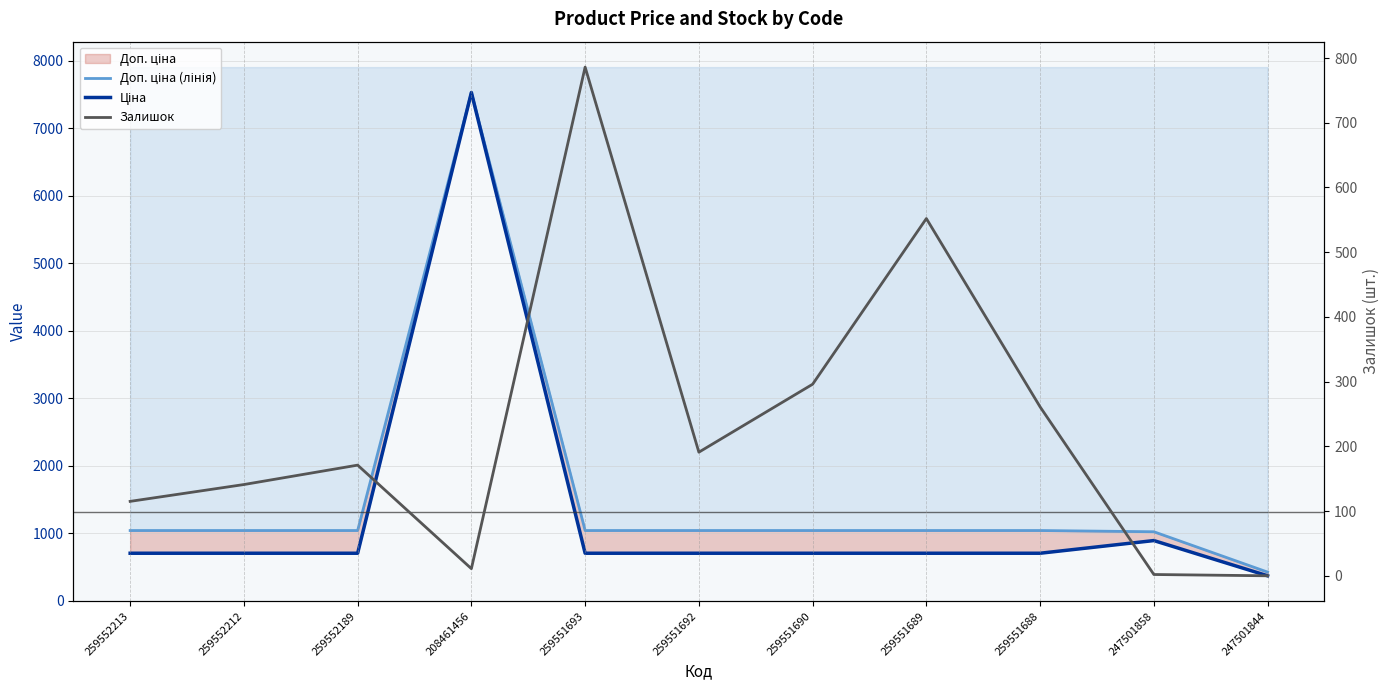

True or false: Залишок has a value of 459.5 at 259551688.

False